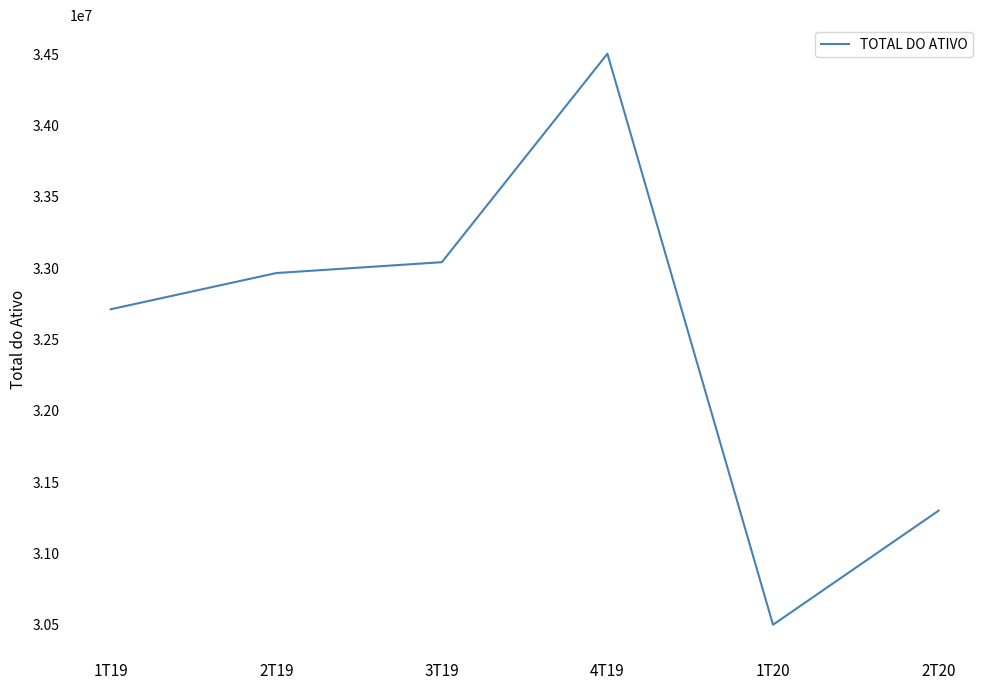

How many distinct data groups are displayed?

1